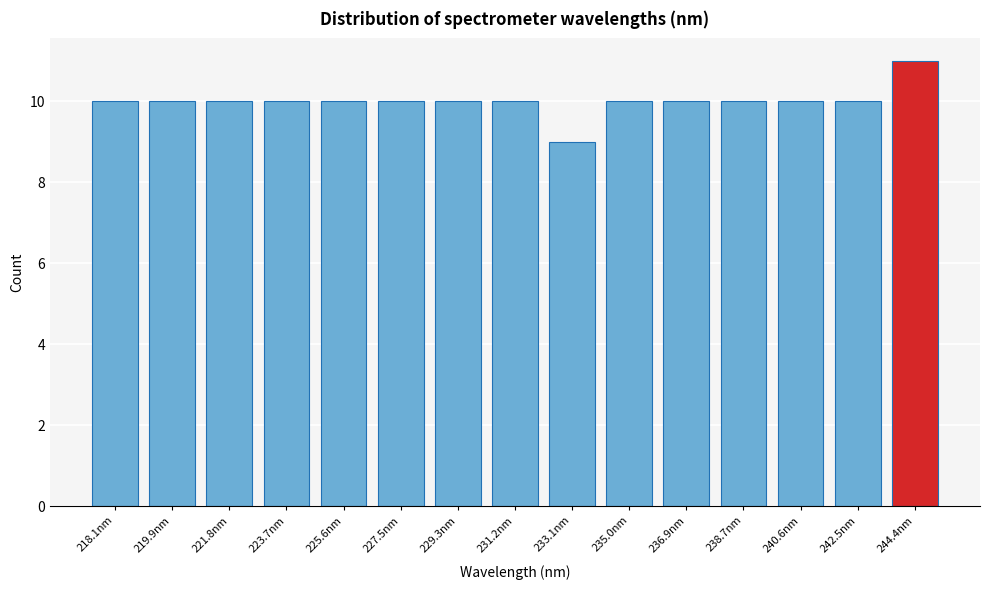

Reading left to right, extract all data points from this chart.

218.1nm=10	219.9nm=10	221.8nm=10	223.7nm=10	225.6nm=10	227.5nm=10	229.3nm=10	231.2nm=10	233.1nm=9	235.0nm=10	236.9nm=10	238.7nm=10	240.6nm=10	242.5nm=10	244.4nm=11